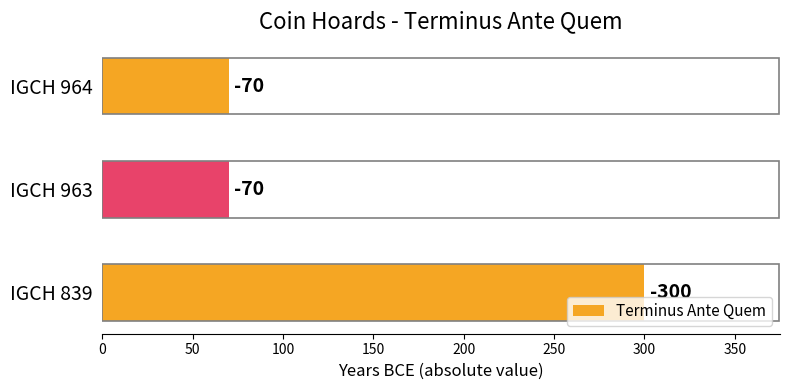

What is the difference between the maximum and minimum values?

230